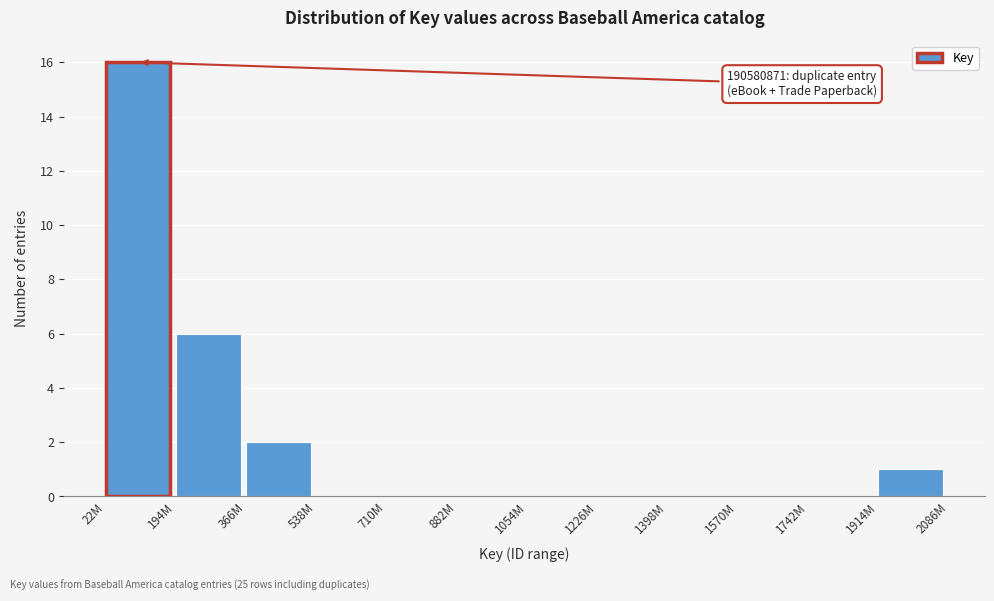

Reading left to right, transcribe all the data shown in this chart.

22M=16	194M=6	366M=2	538M=0	710M=0	882M=0	1054M=0	1226M=0	1398M=0	1570M=0	1742M=0	1914M=1